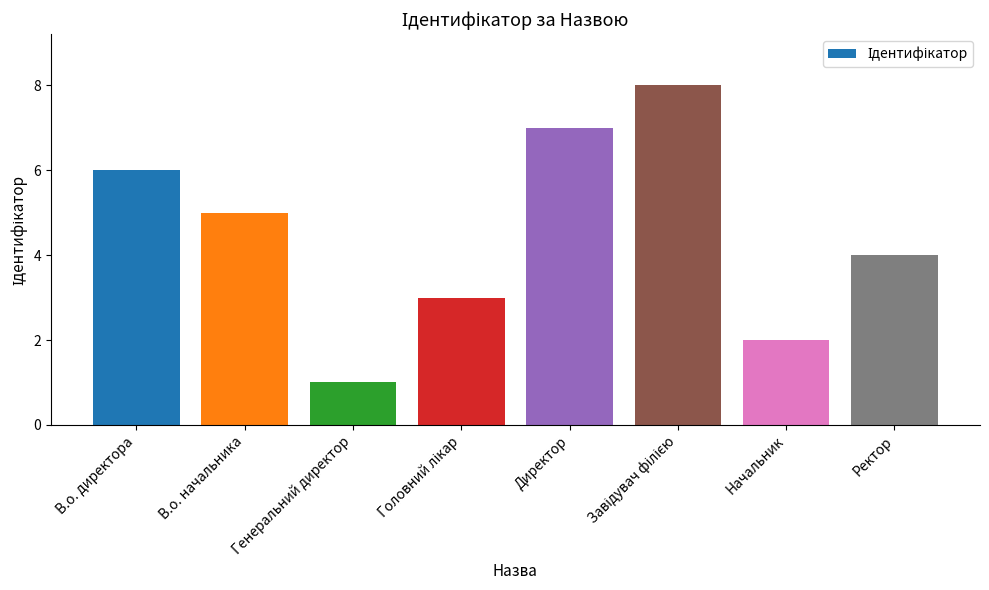

What is the difference between the second highest and minimum values?

6